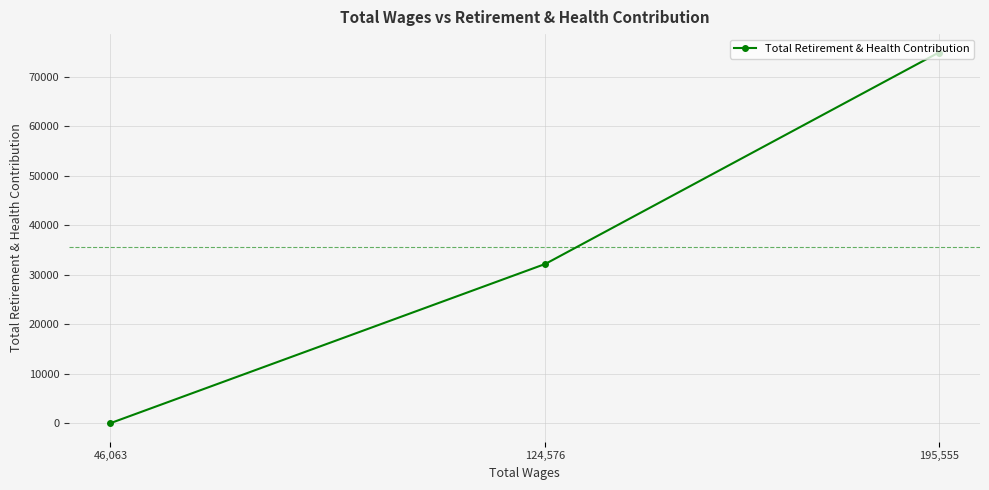

Reading left to right, extract all data points from this chart.

46,063=0	124,576=32197	195,555=74906